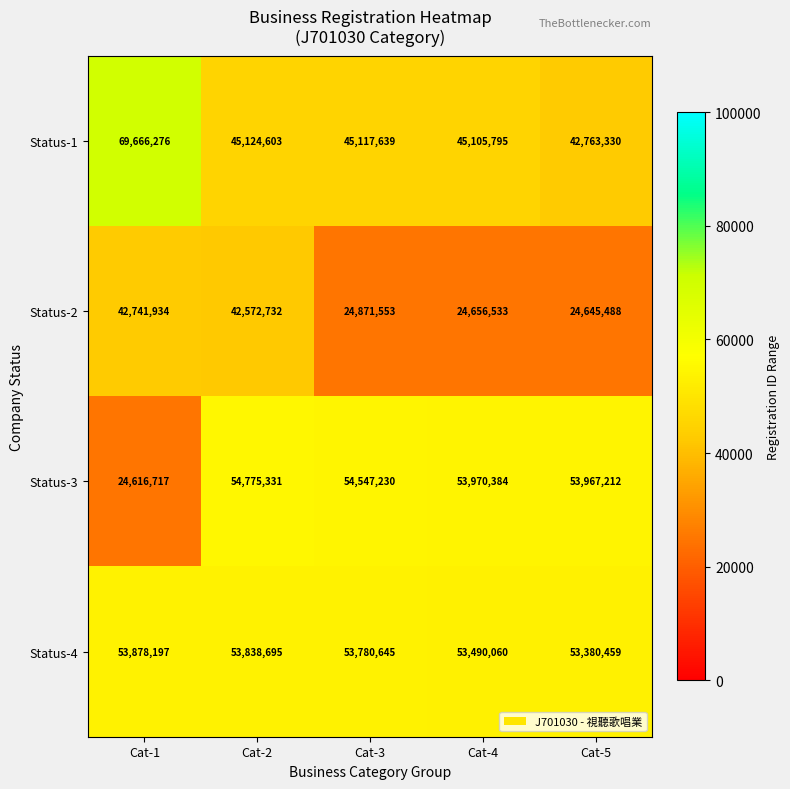

True or false: Status-4 has a value of 53878197 at Cat-1.

True